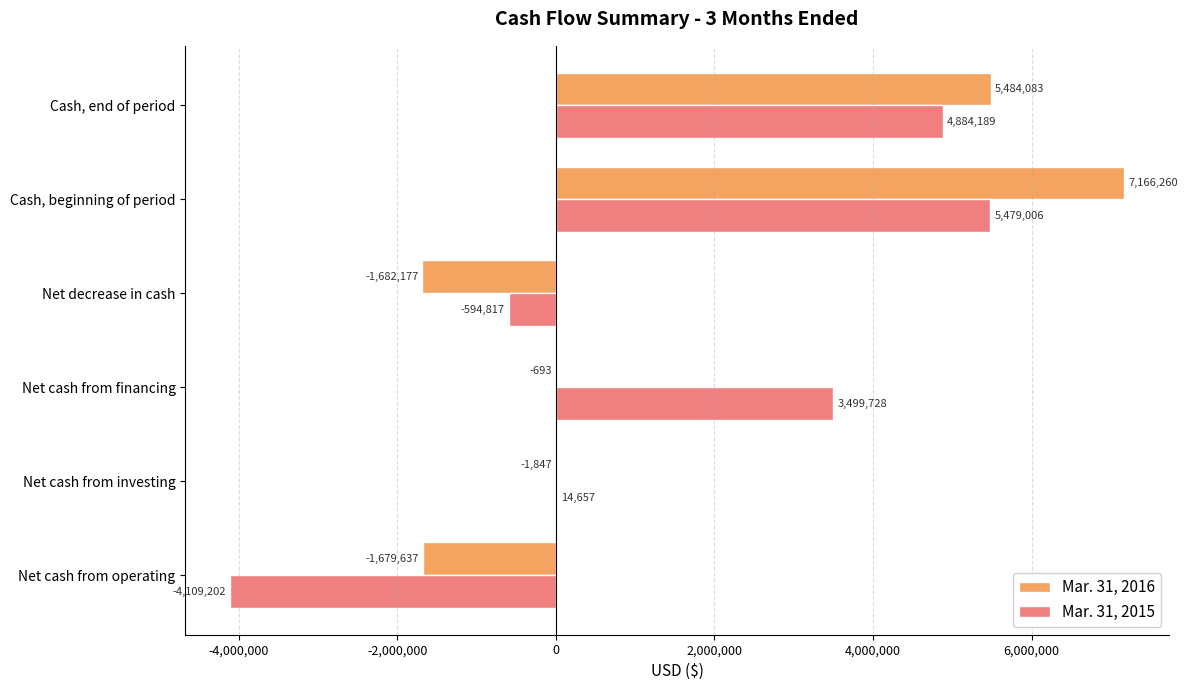

How many data points does each series have?

6